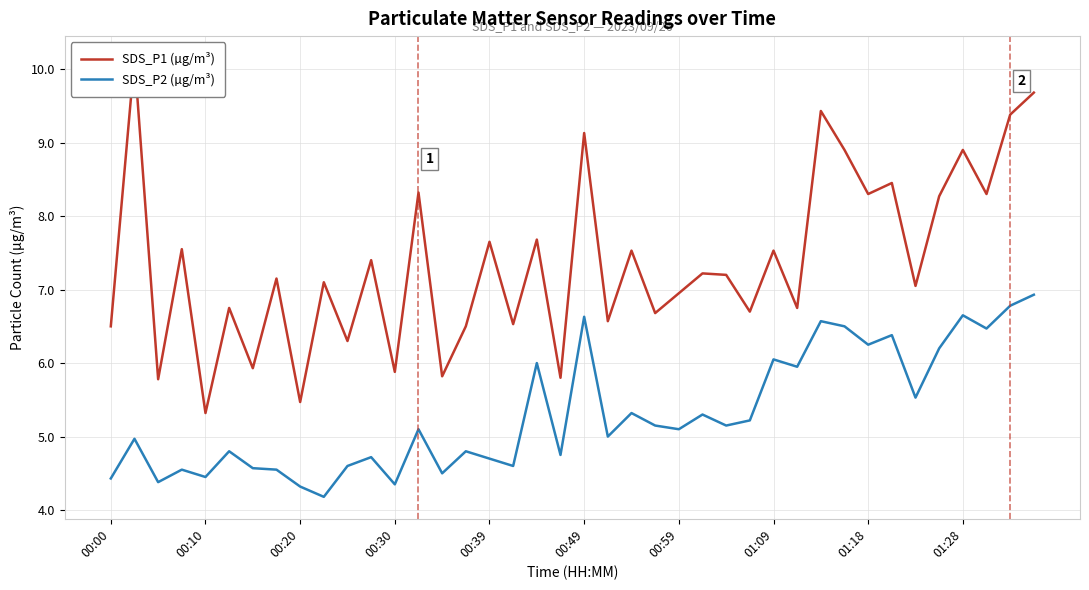

Does the chart display data point markers on the line(s)?

No